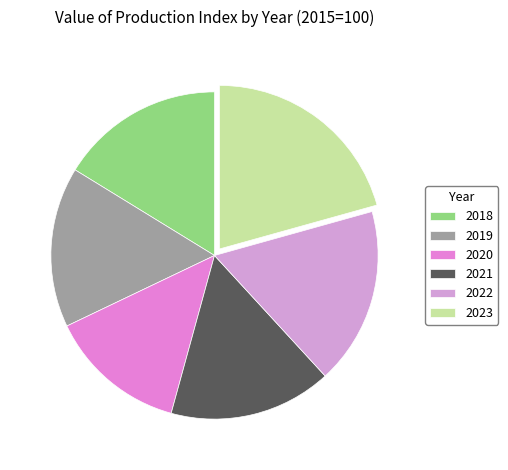

Does 2019 represent more than half of the total?

No